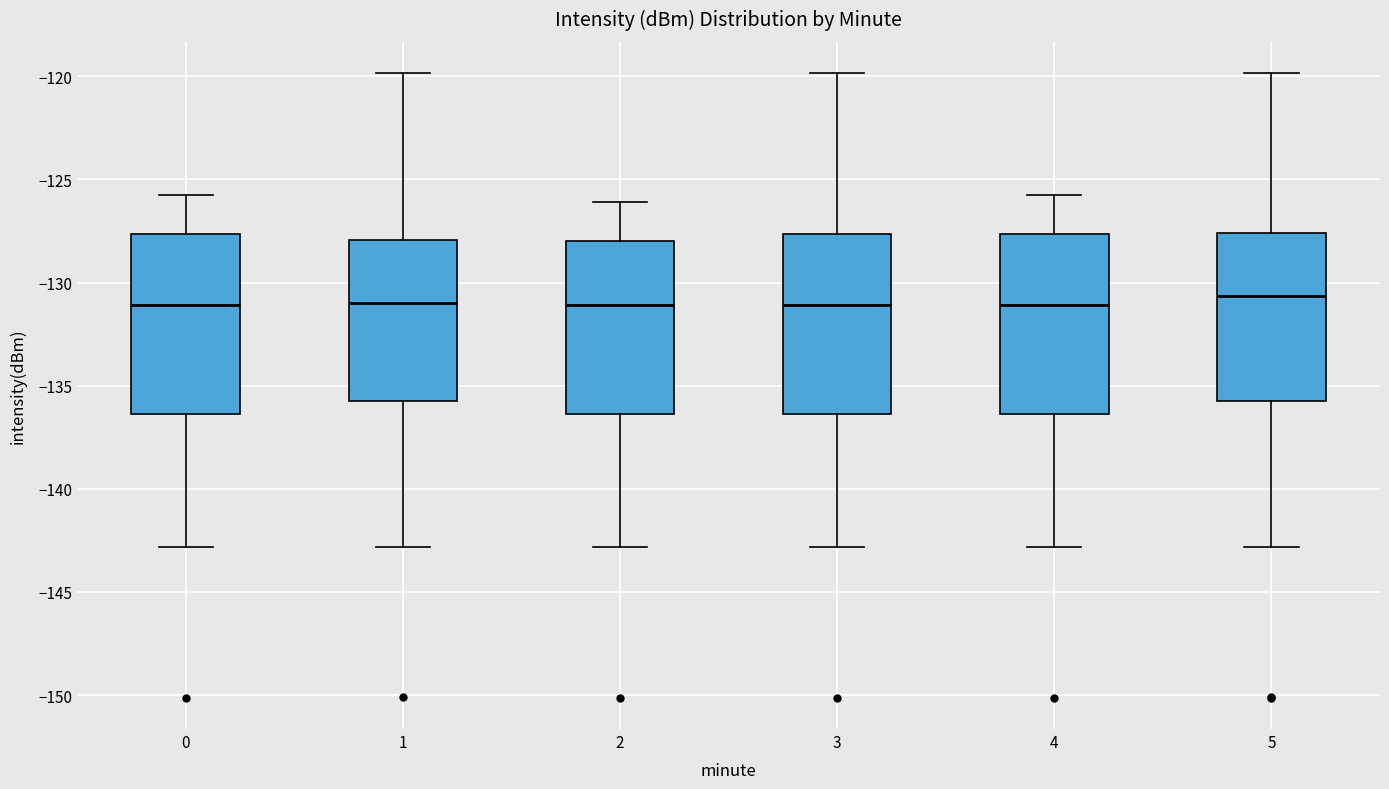

Reading left to right, transcribe this box plot: for each box, give where its median line is, the range the box spans, and where its two whiskers end, as read against the y-axis. The values are not printed on the chart, so give them approximately, as read against the axis.

0: median -131.0, box -136.5 to -127.5, whiskers -143.0 to -125.5
1: median -131.0, box -135.5 to -128.0, whiskers -143.0 to -120.0
2: median -131.0, box -136.5 to -128.0, whiskers -143.0 to -126.0
3: median -131.0, box -136.5 to -127.5, whiskers -143.0 to -120.0
4: median -131.0, box -136.5 to -127.5, whiskers -143.0 to -125.5
5: median -130.5, box -135.5 to -127.5, whiskers -143.0 to -120.0